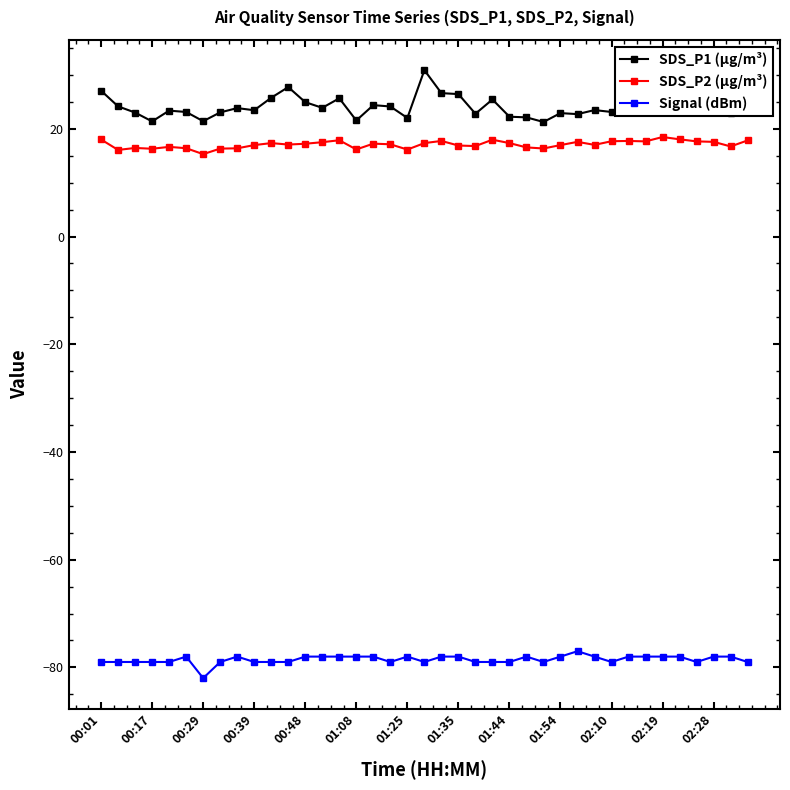

What is the sum of all Signal (dBm) values?

-3063.0